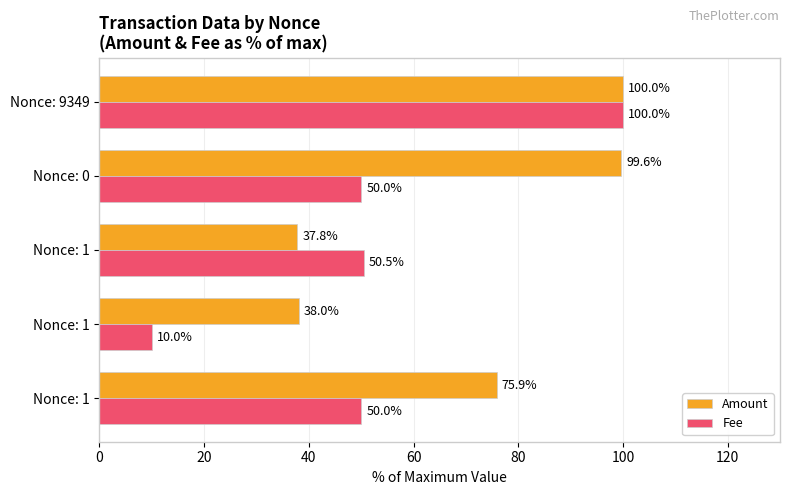

How many distinct data groups are displayed?

2